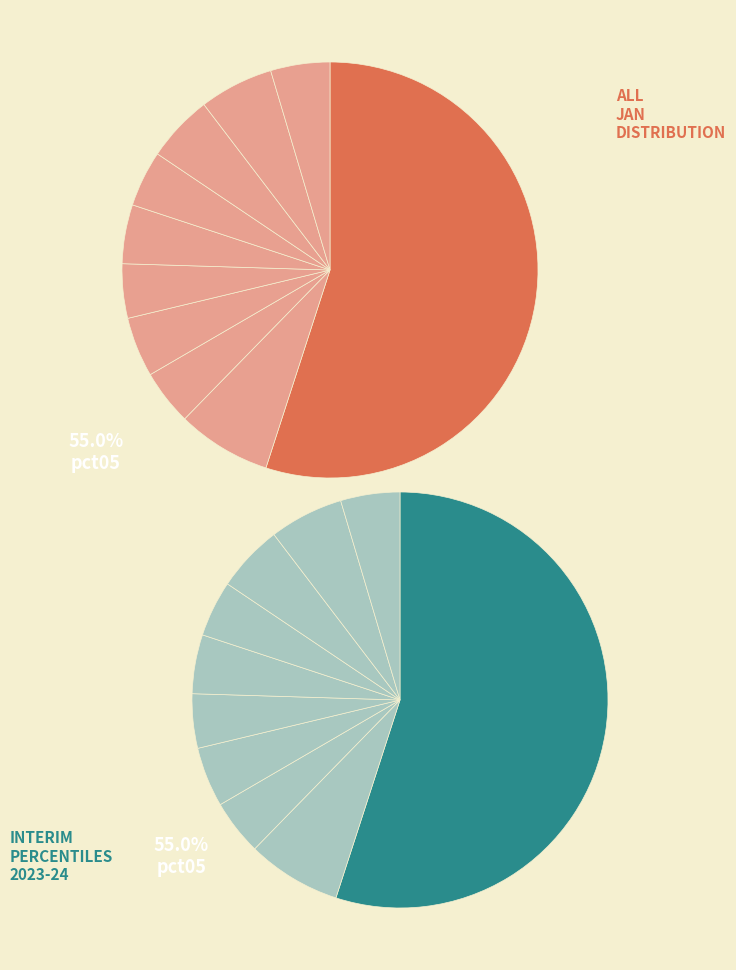

True or false: pct05 accounts for 61% of the total.

False